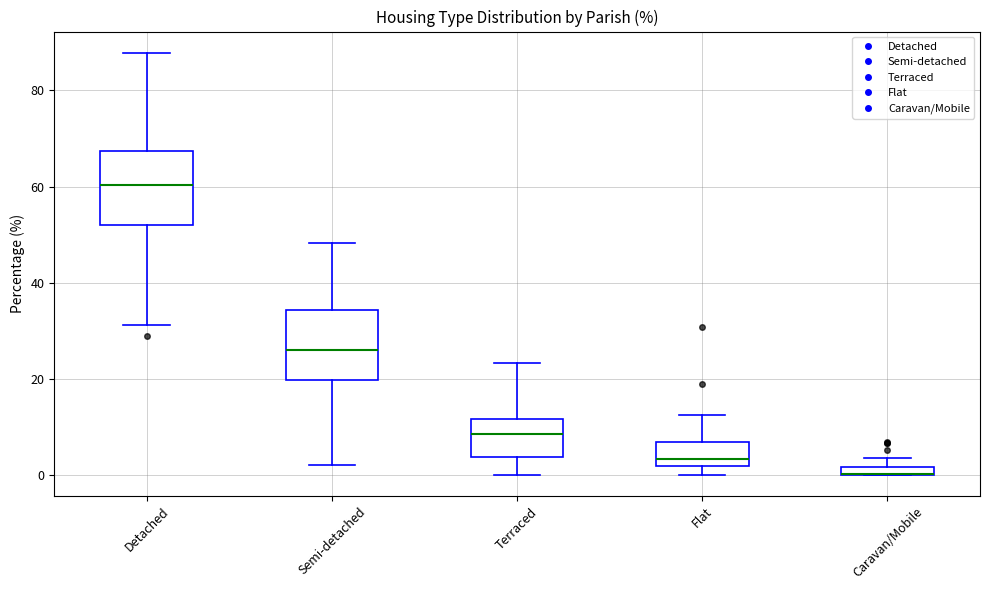

Where is the upper edge of the box for Semi-detached on the y-axis? The values are not printed on the chart, so give them approximately, as read against the axis.

34